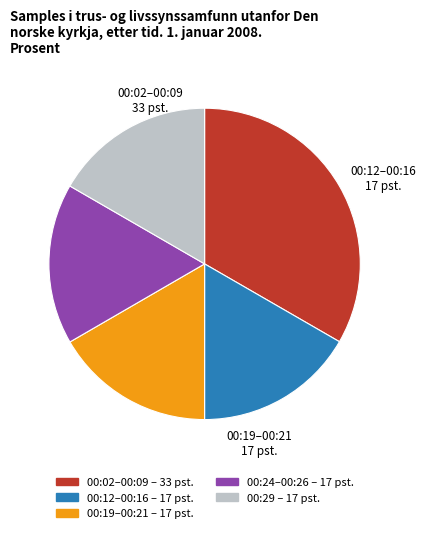

Does any single category account for the majority?

No